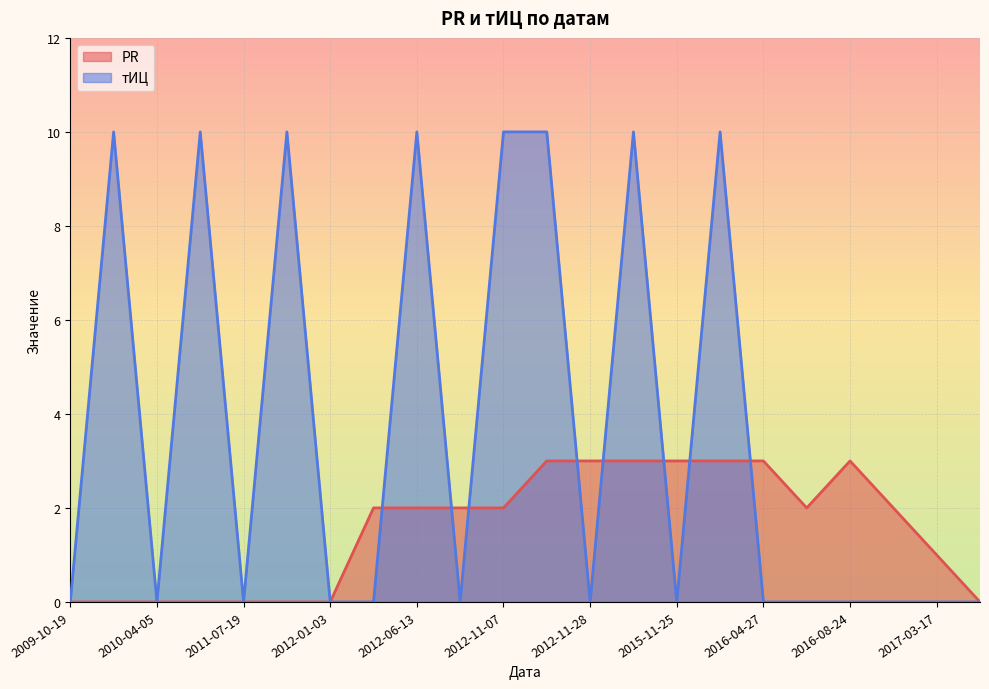

After their last crossing, which series has the higher values: тИЦ or PR?

PR